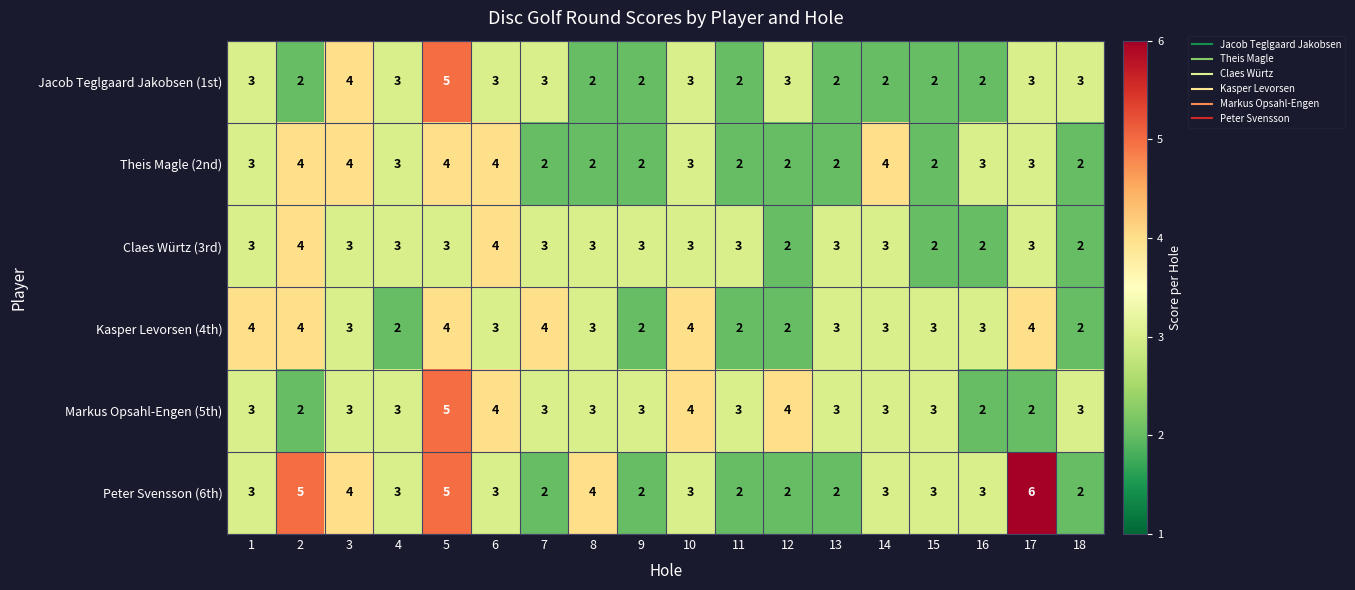

What is the sum of all Kasper Levorsen (4th) values?

55